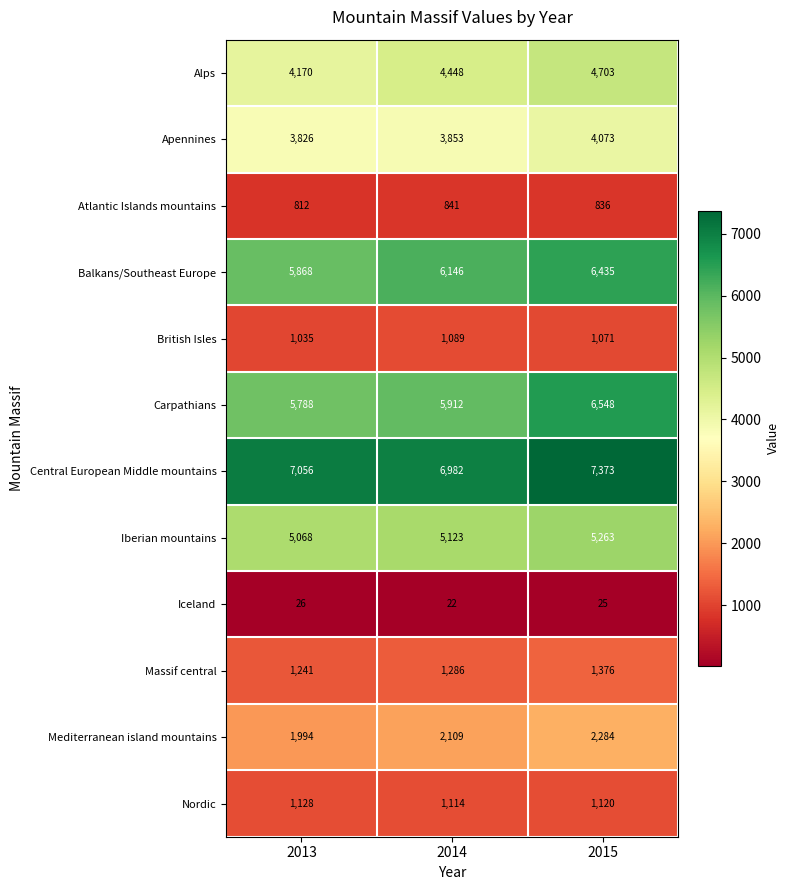

How many Atlantic Islands mountains values are between 812 and 841?

3